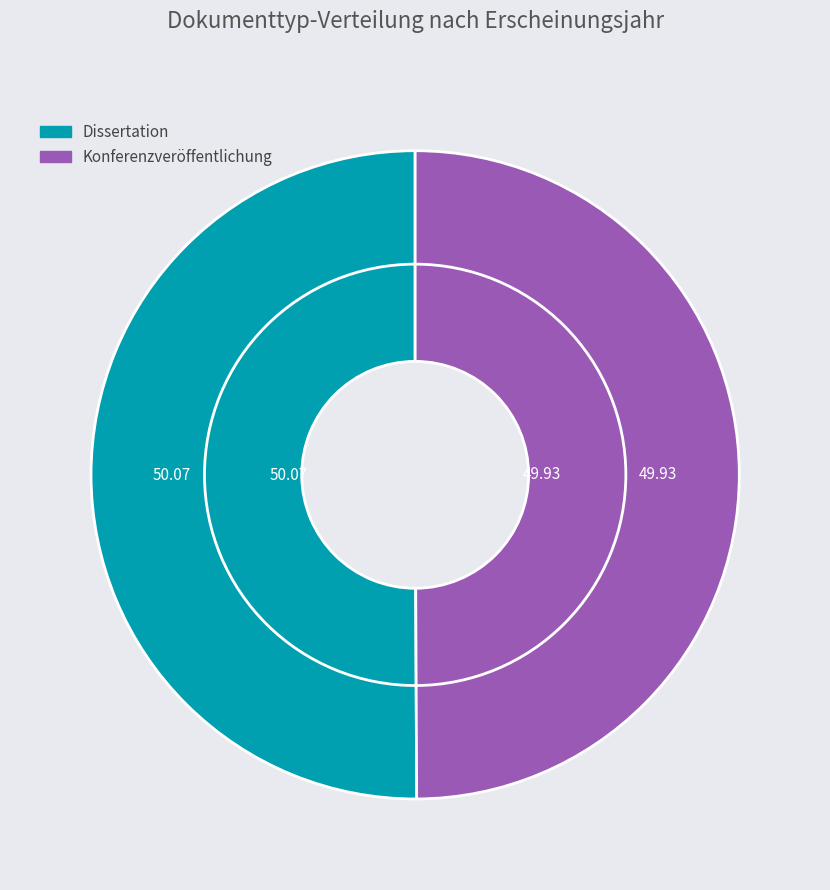

How many segments does this pie chart have?

2